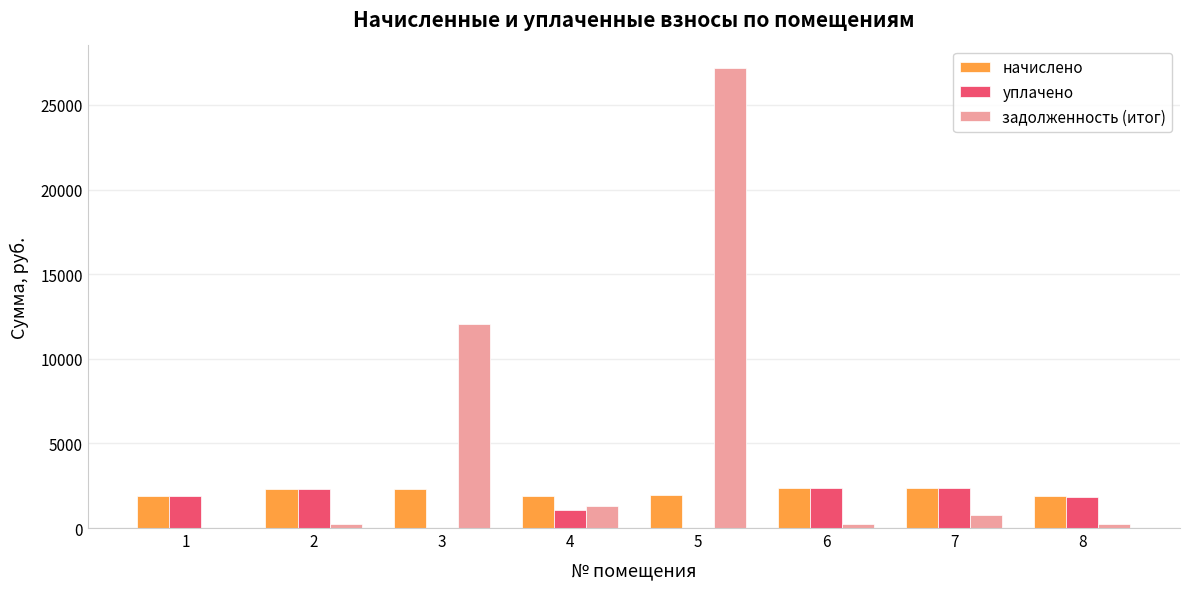

At which label does уплачено first exceed 1910?

1